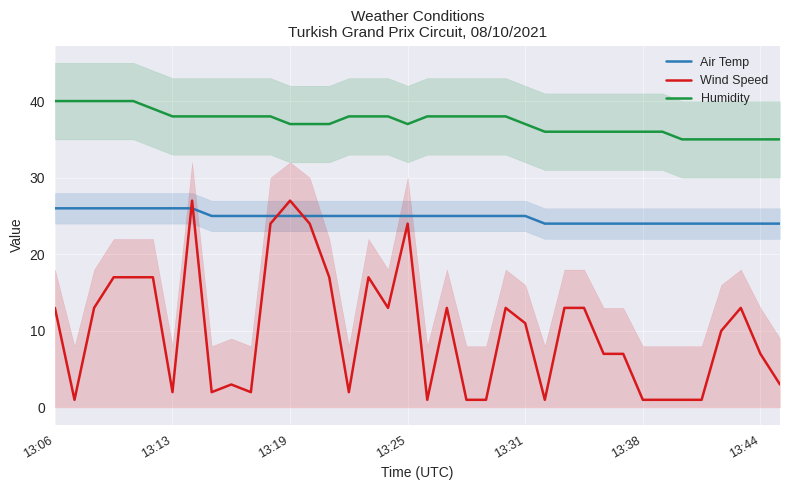

What is the lowest value of the Wind Speed series?

1